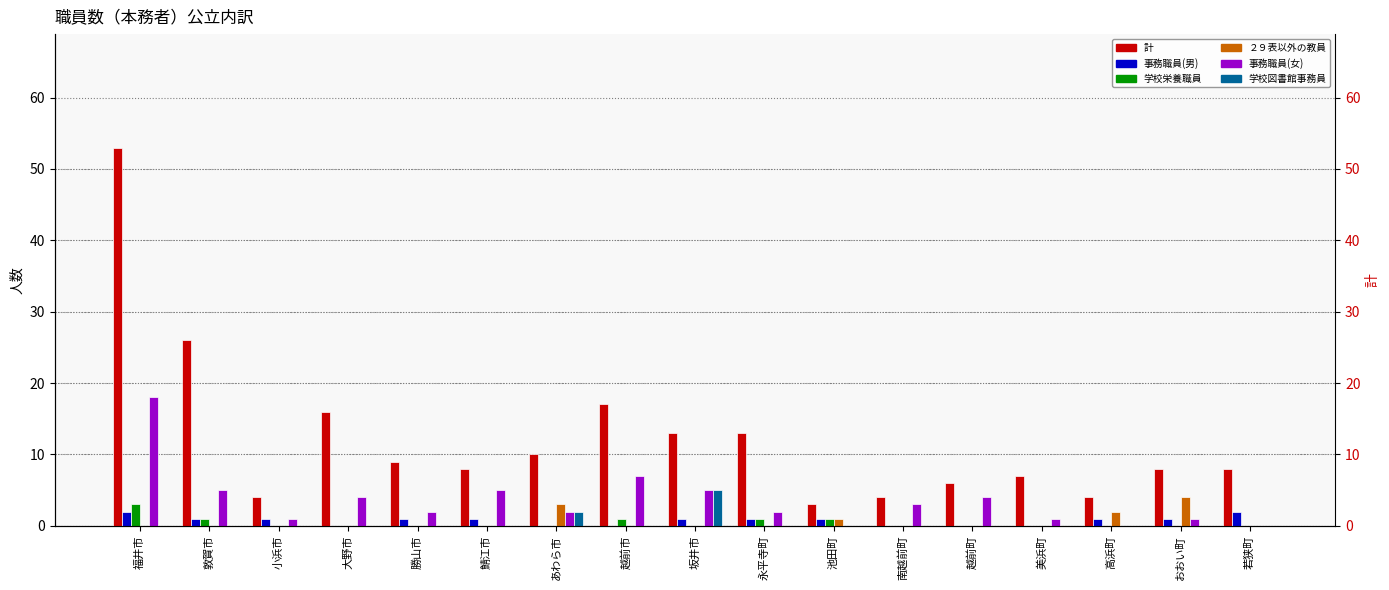

The value of 事務職員(男) at 若狭町 is 2. True or false?

True